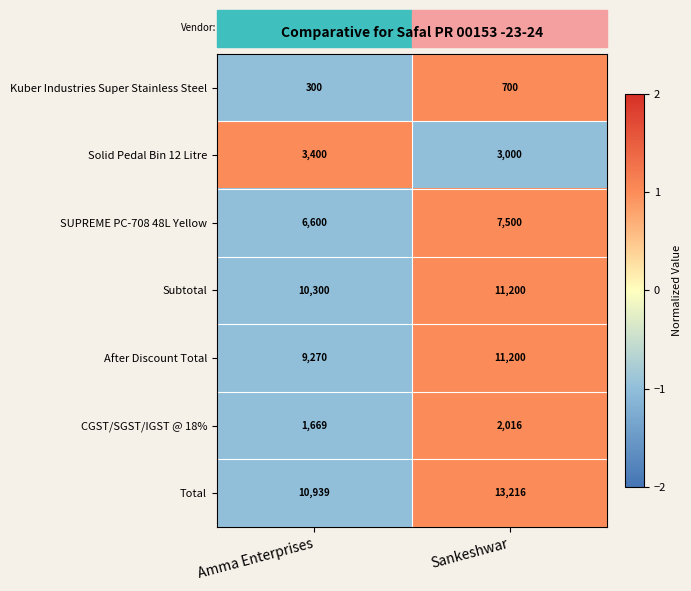

What is the total value across all series at Amma Enterprises?

42478